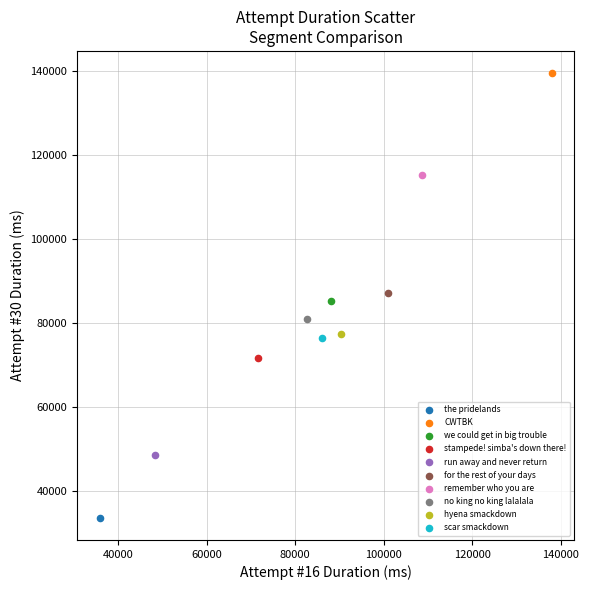

What are all the series names shown in the legend?

the pridelands, CWTBK, we could get in big trouble, stampede! simba's down there!, run away and never return, for the rest of your days, remember who you are, no king no king lalalala, hyena smackdown, scar smackdown